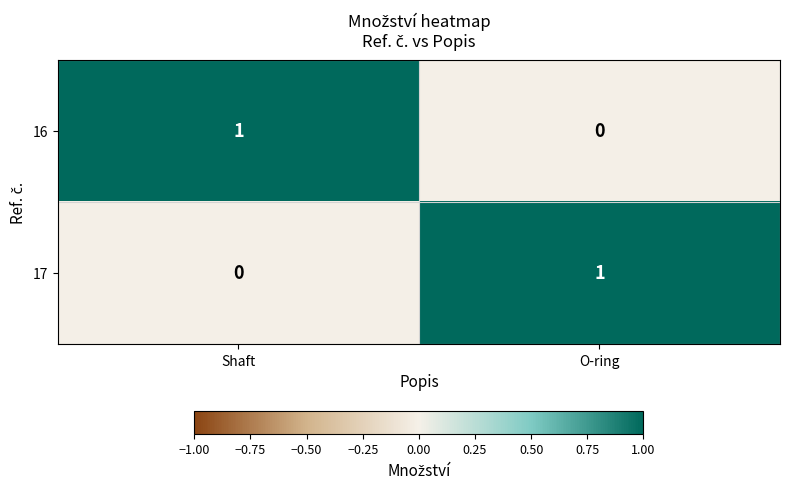

The 17 series shows 1 at O-ring. True or false?

True